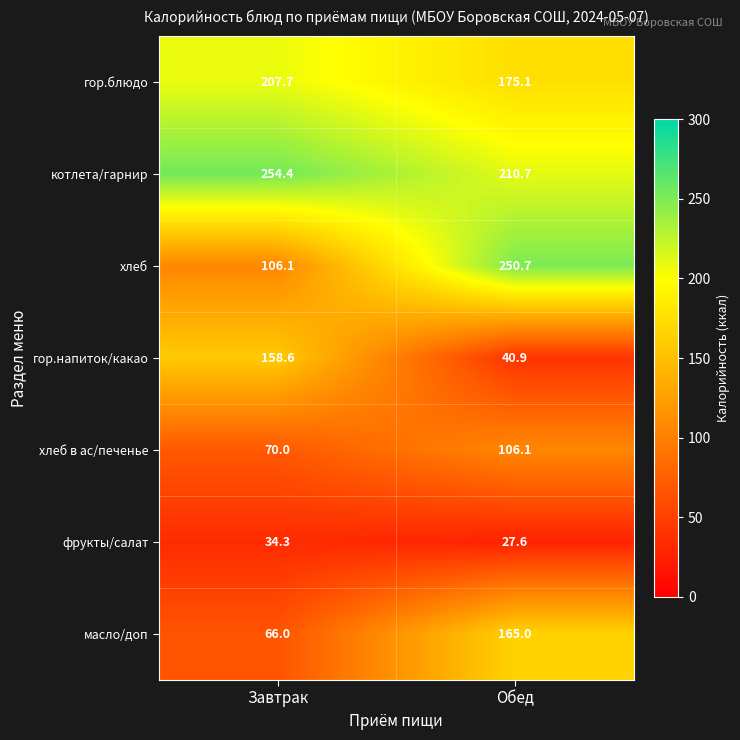

What is the difference between the maximum and minimum values in the фрукты/салат series?

6.7